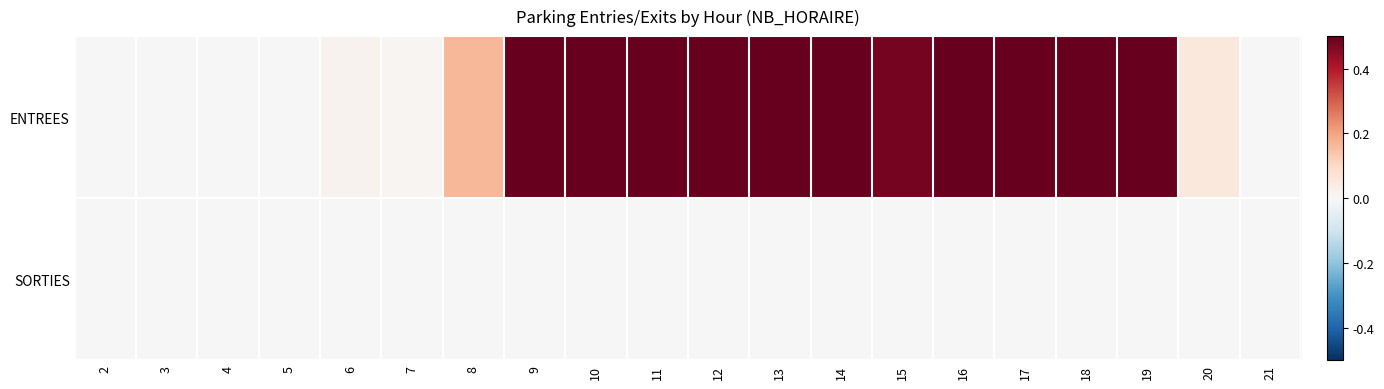

At 8, list the series in order from smallest to largest.

SORTIES, ENTREES